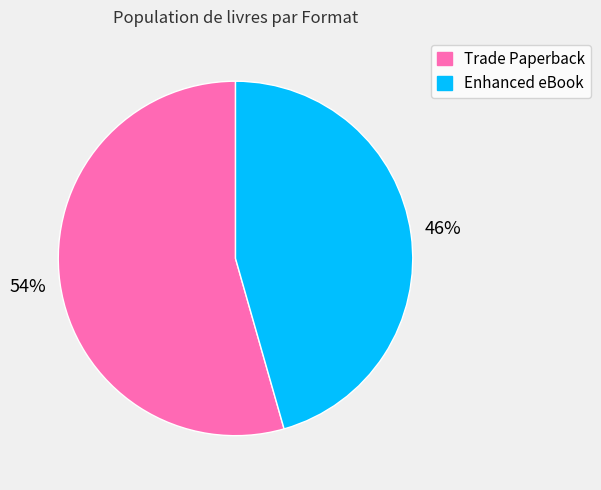

To the nearest percent, what is the combined percentage of Trade Paperback and Enhanced eBook?

100%